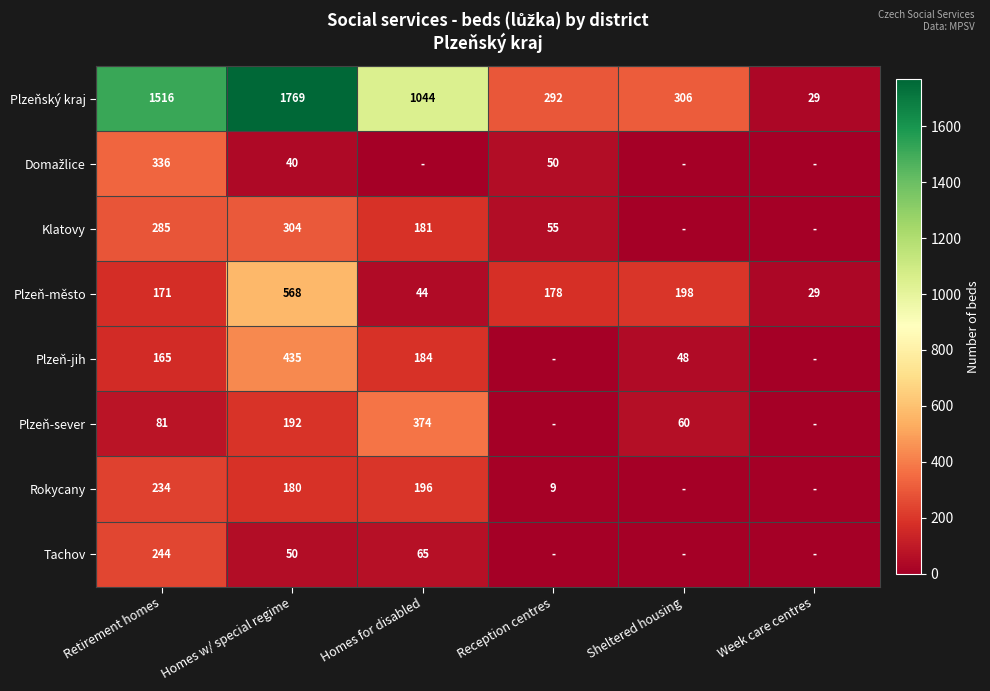

What is the total value across all series at Homes w/ special regime?

3538